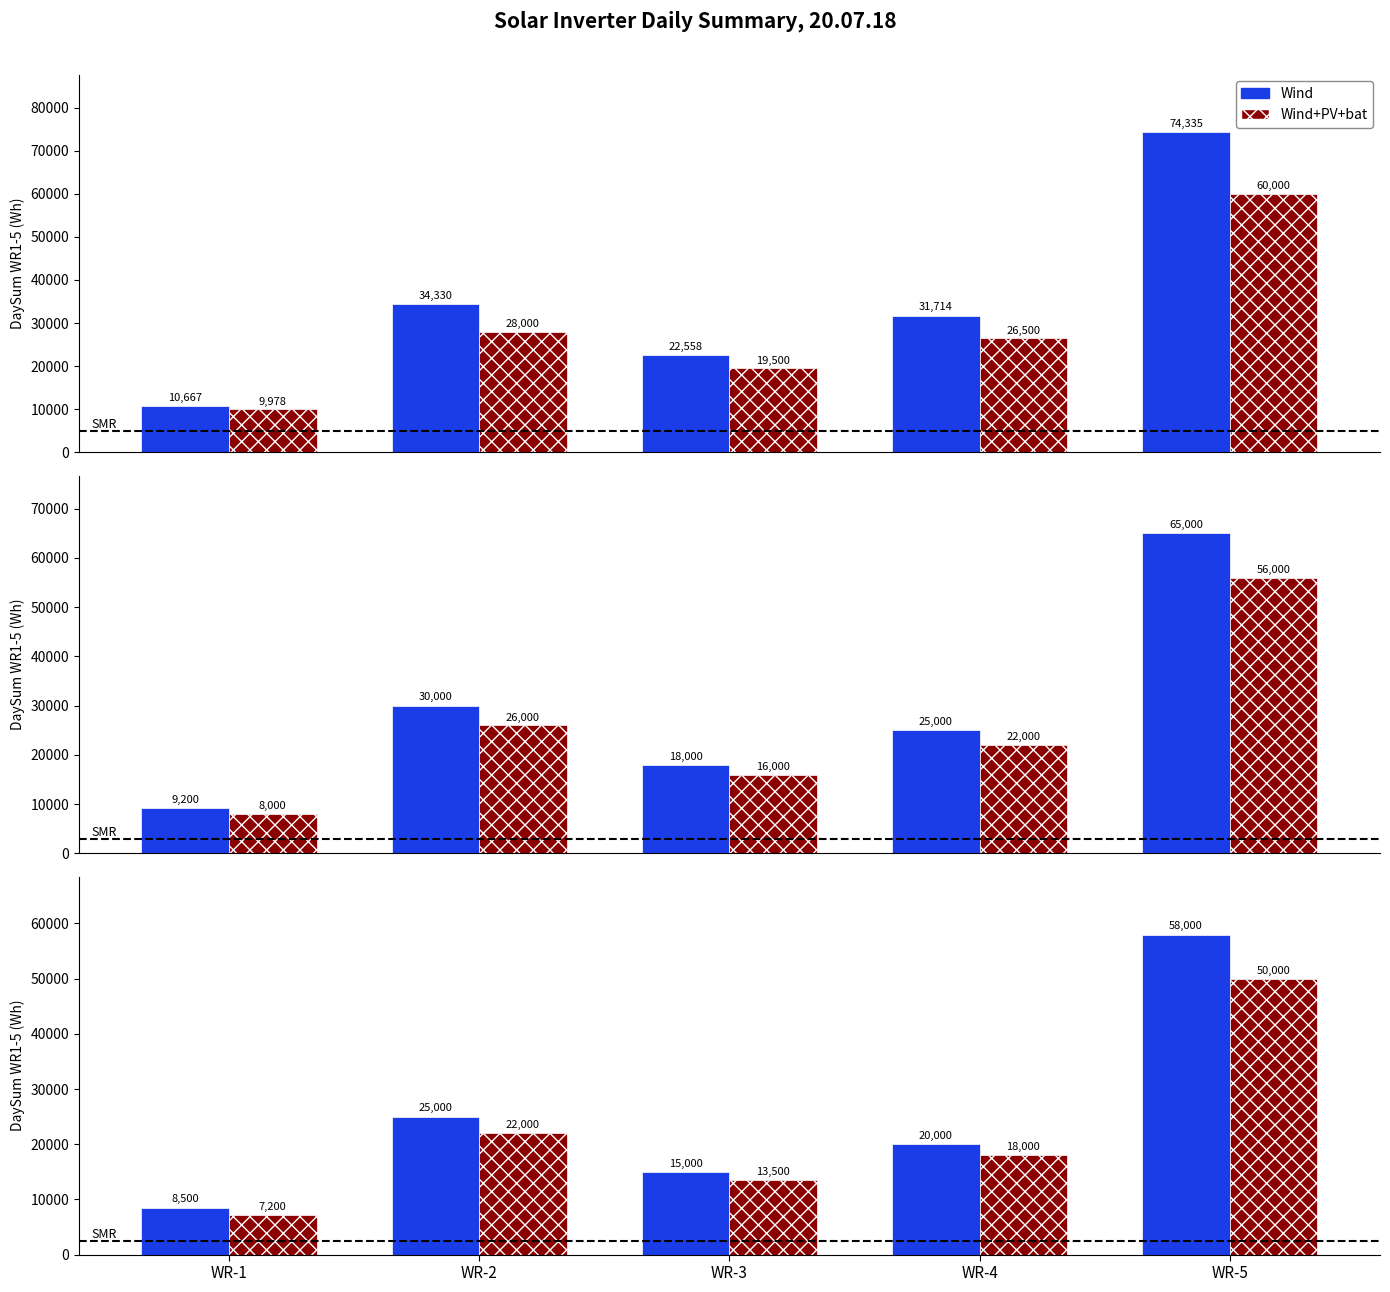

Rank the series by their average value, from lowest to highest.

Wind+PV+bat, Wind